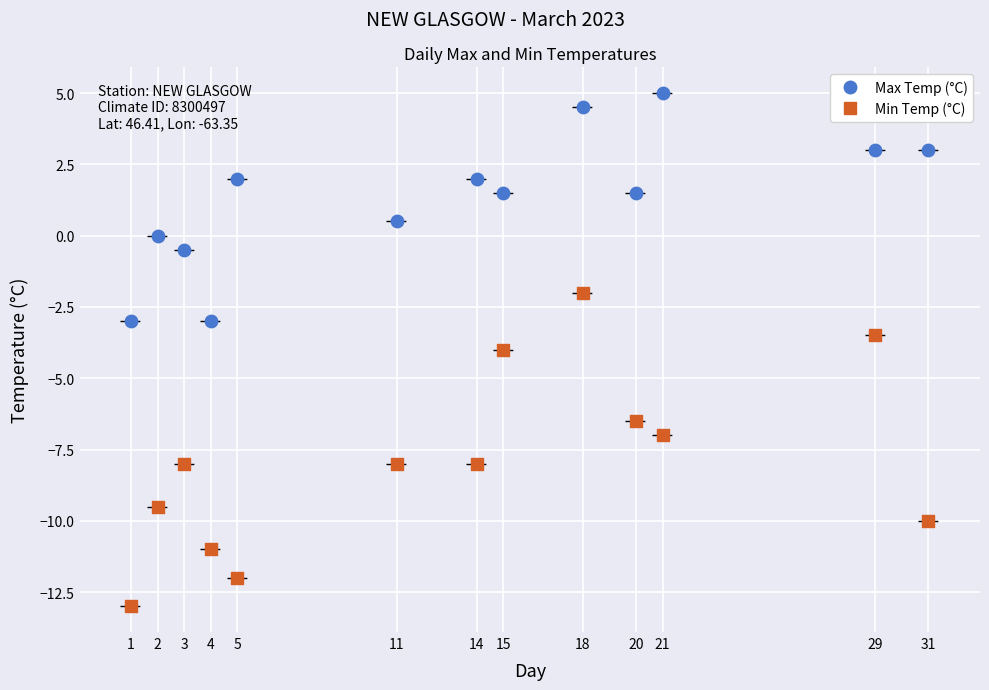

Across all data points, what is the range of Y values (max minus min)?

18.0